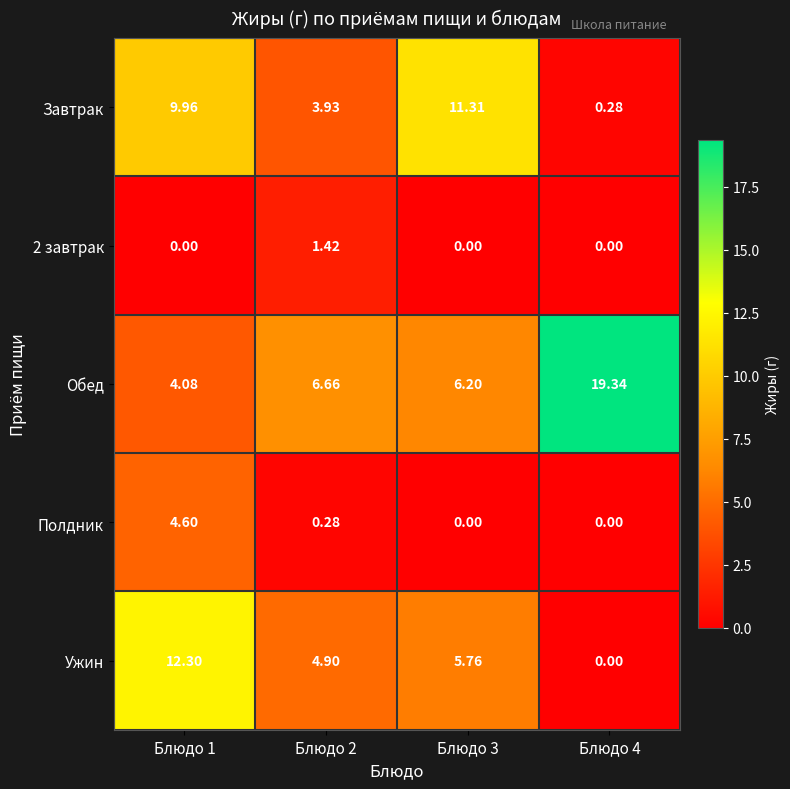

Count the number of data series in this chart.

5